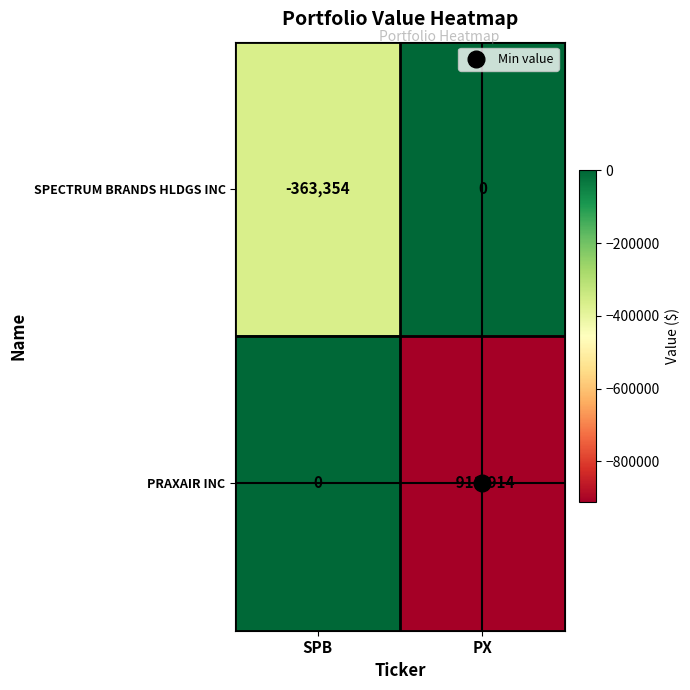

What is the sum of the PRAXAIR INC values at SPB and PX?

-911914